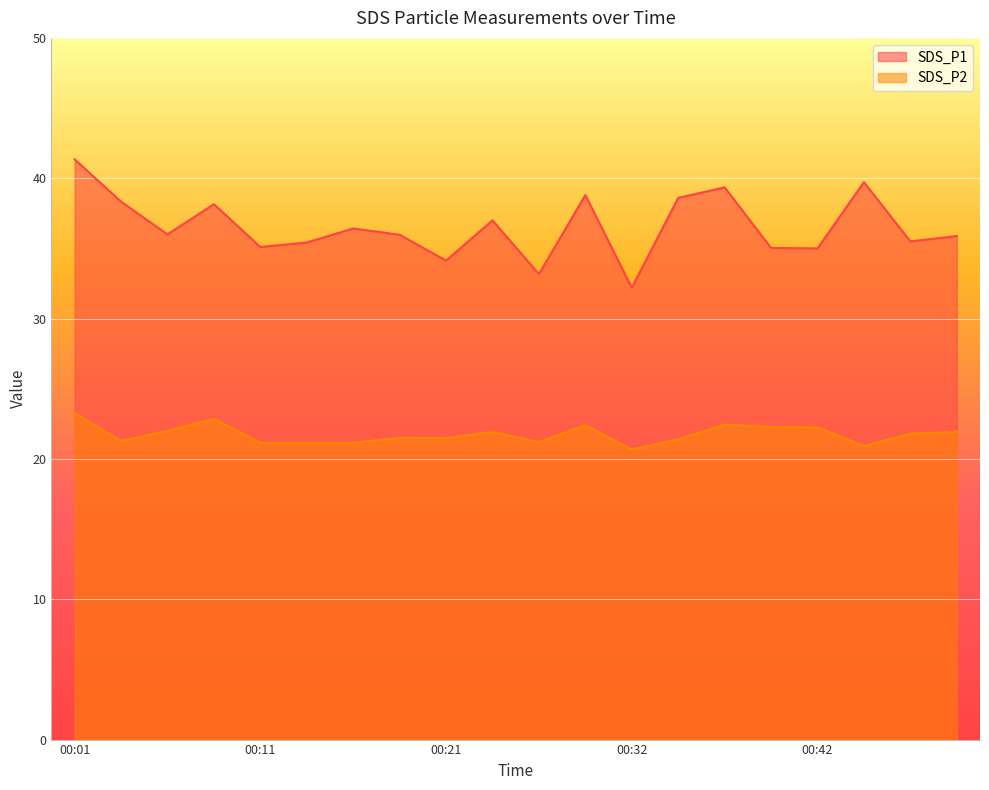

Does the chart display data point markers on the line(s)?

No